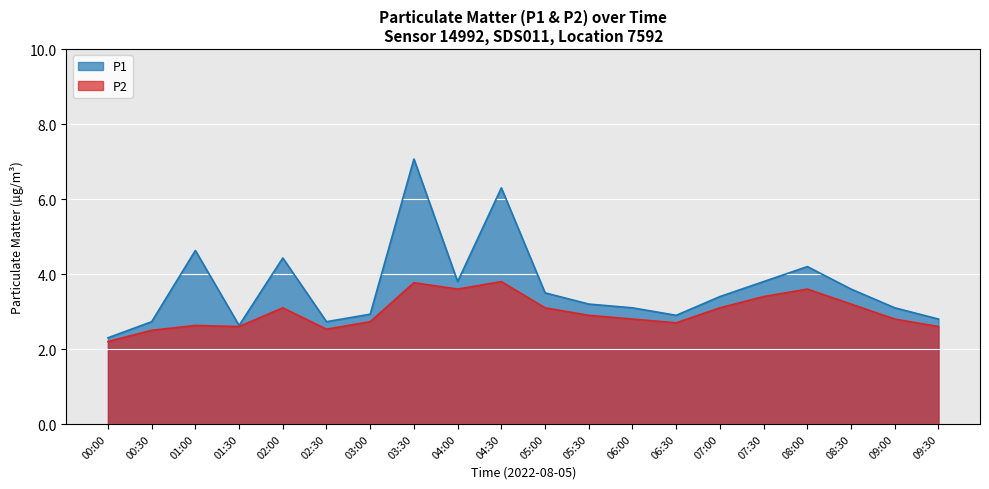

The P1 series shows 4.4 at 06:00. True or false?

False